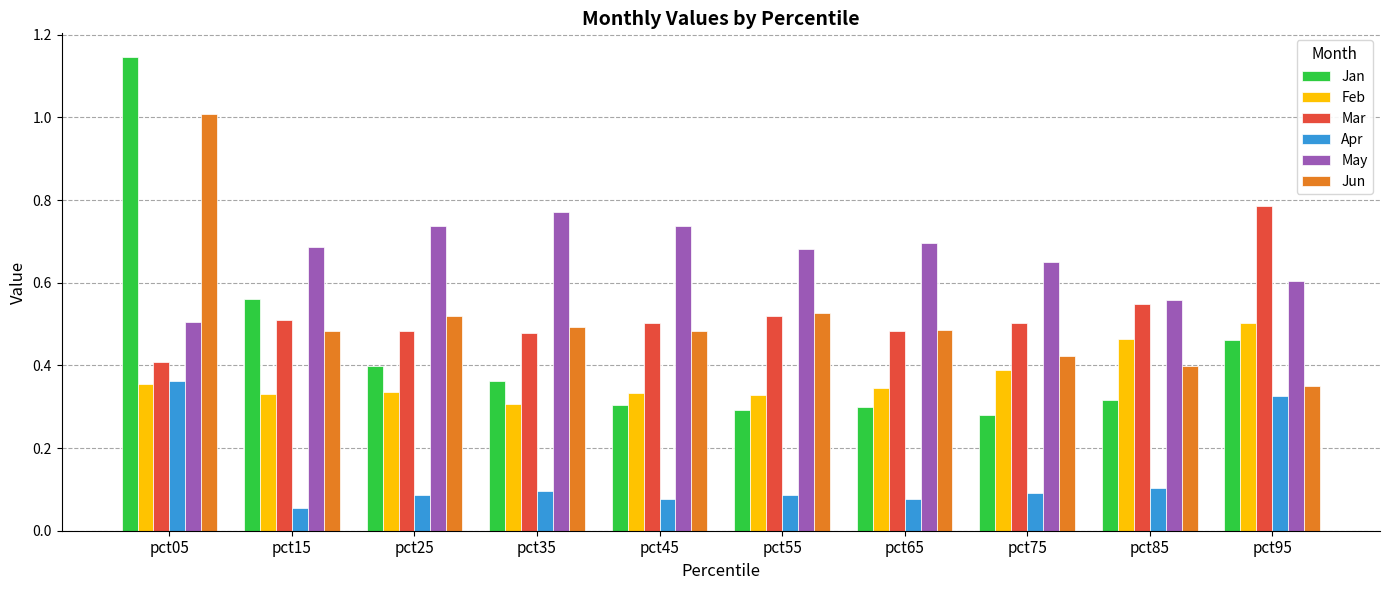

The value of Jan at pct85 is 0.3. True or false?

True